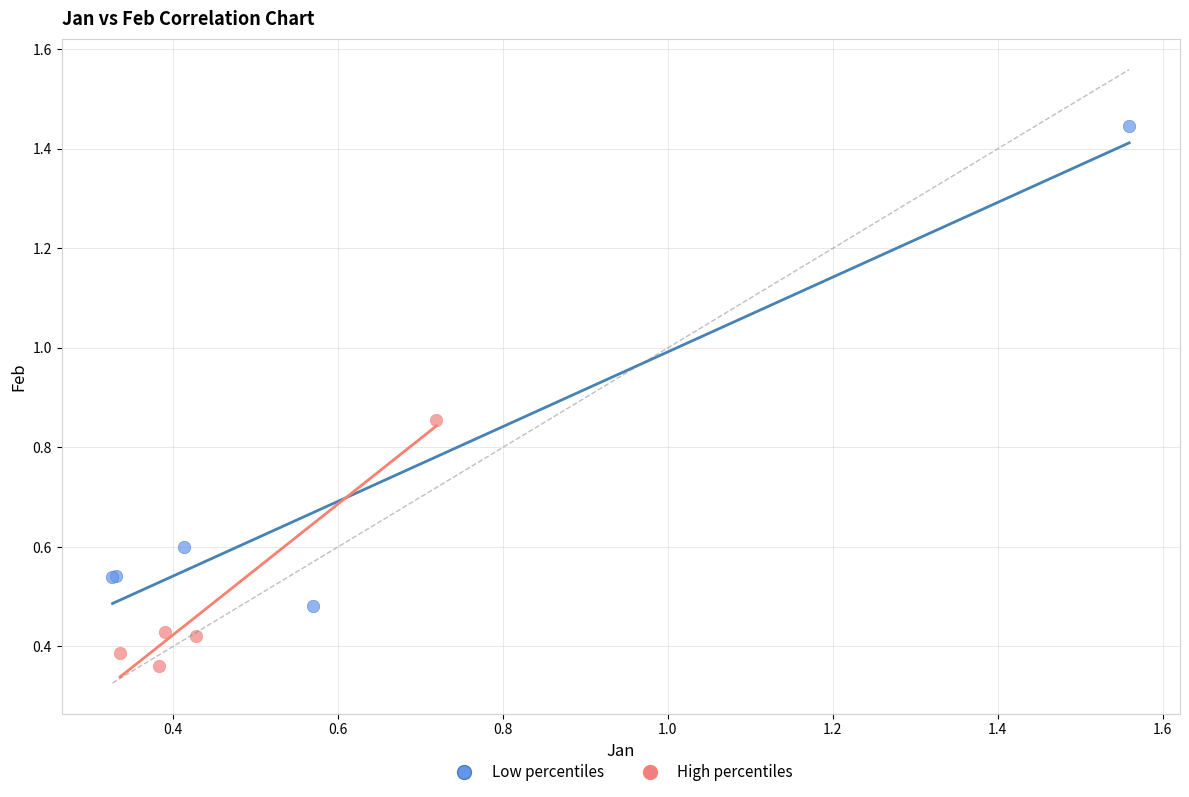

Which series reaches the maximum Y coordinate?

Low percentiles